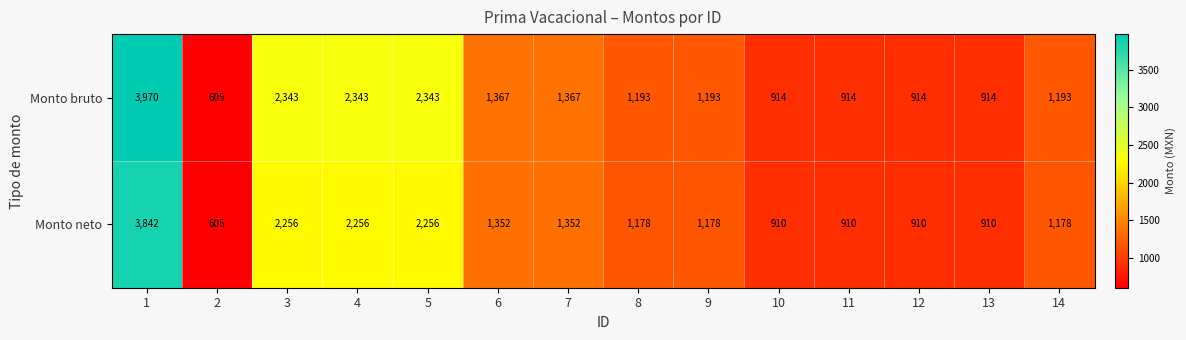

What is the greatest value displayed?

3970